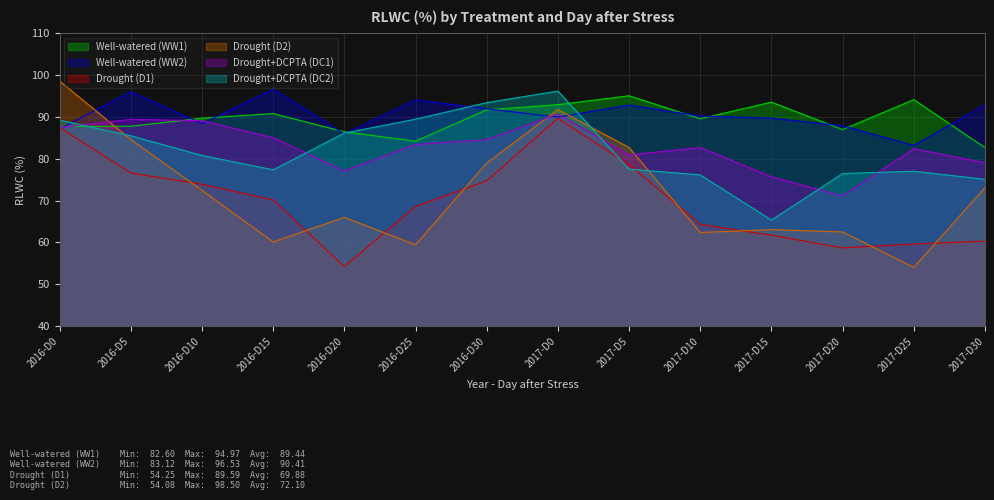

What are all the series names shown in the legend?

Well-watered (WW1), Well-watered (WW2), Drought (D1), Drought (D2), Drought+DCPTA (DC1), Drought+DCPTA (DC2)